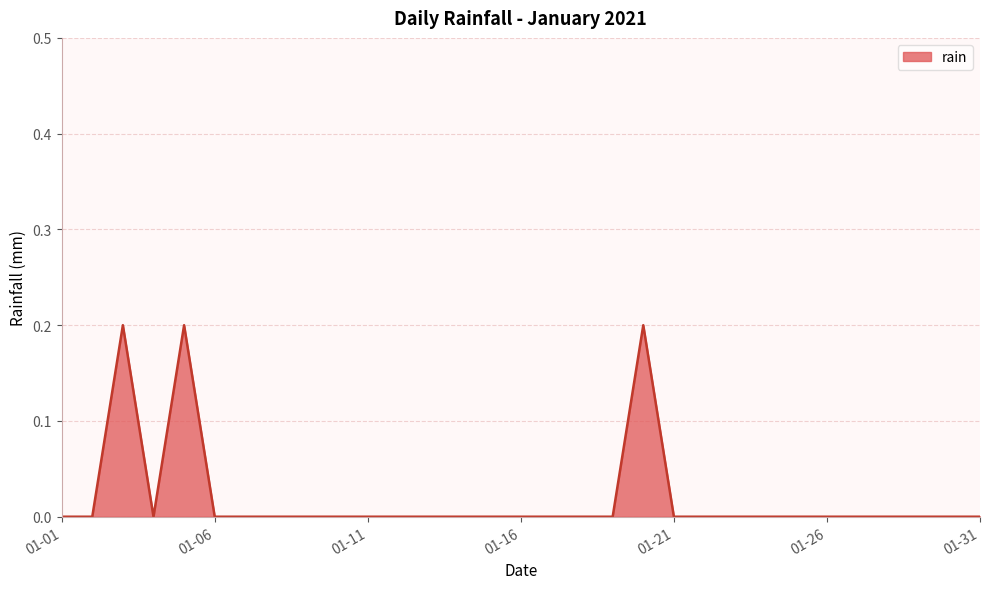

Count the number of categories in the chart.

31